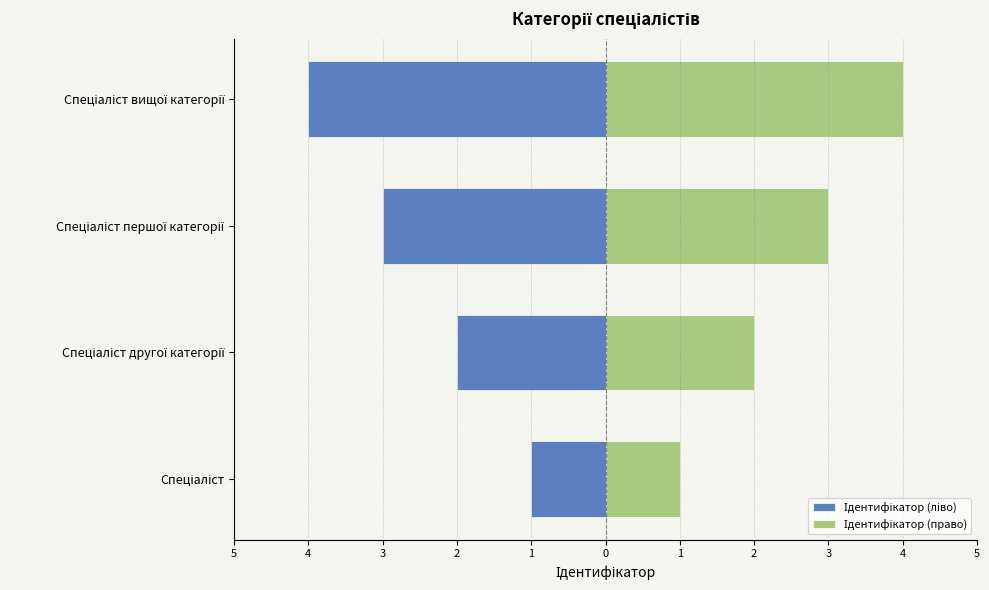

What is the value of the Ідентифікатор (право) bar at the 1st from the left?

1